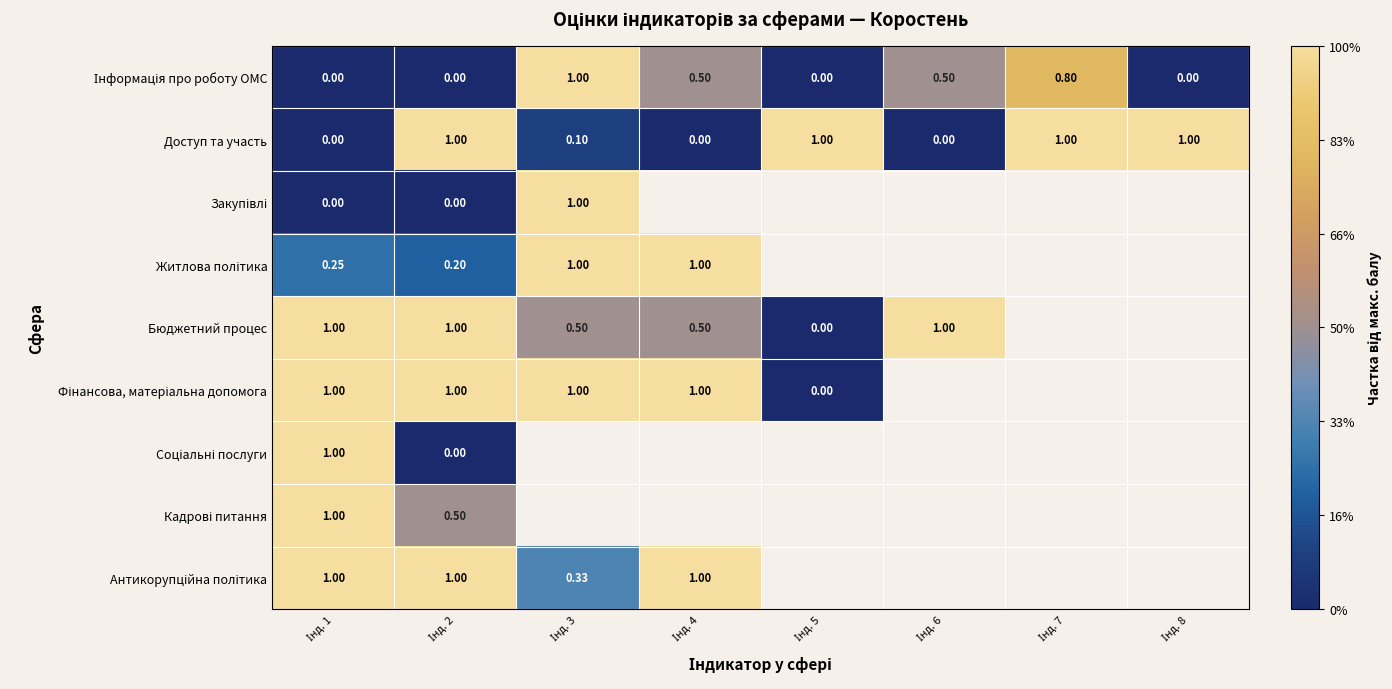

At Інд. 1, list the series in order from largest to smallest.

Бюджетний процес, Фінансова, матеріальна допомога, Соціальні послуги, Кадрові питання, Антикорупційна політика, Житлова політика, Інформація про роботу ОМС, Доступ та участь, Закупівлі